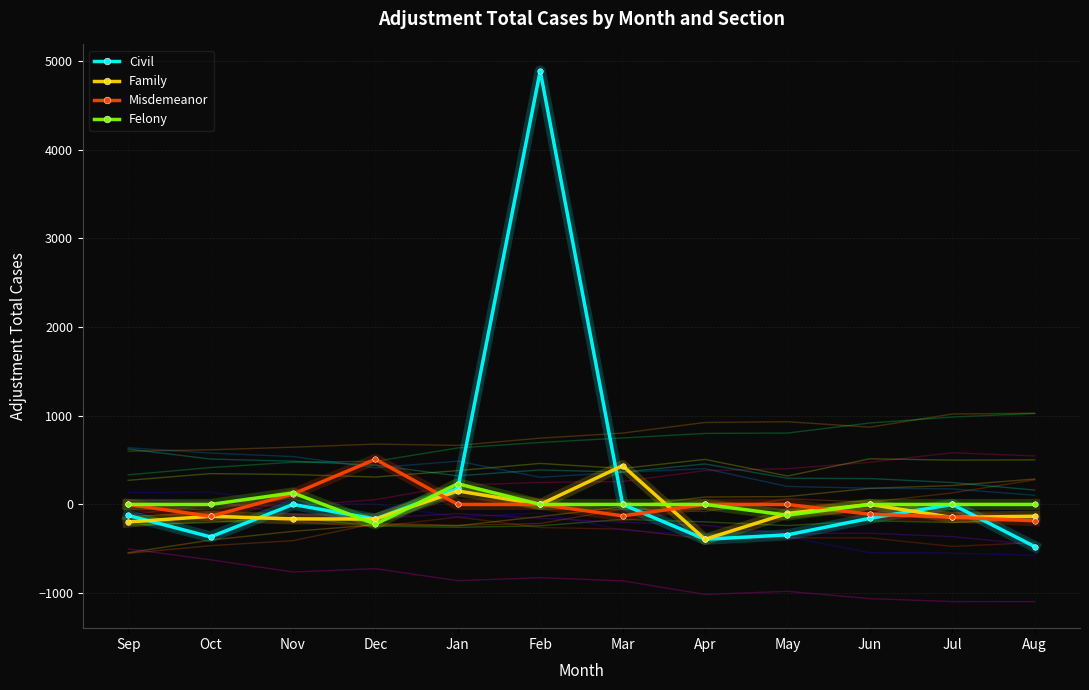

How many interior local peaks does the Family series have?

4